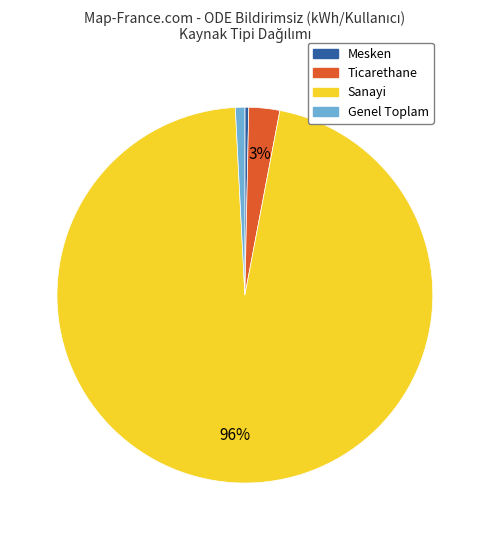

To the nearest percent, what is the average slice percentage?

25%